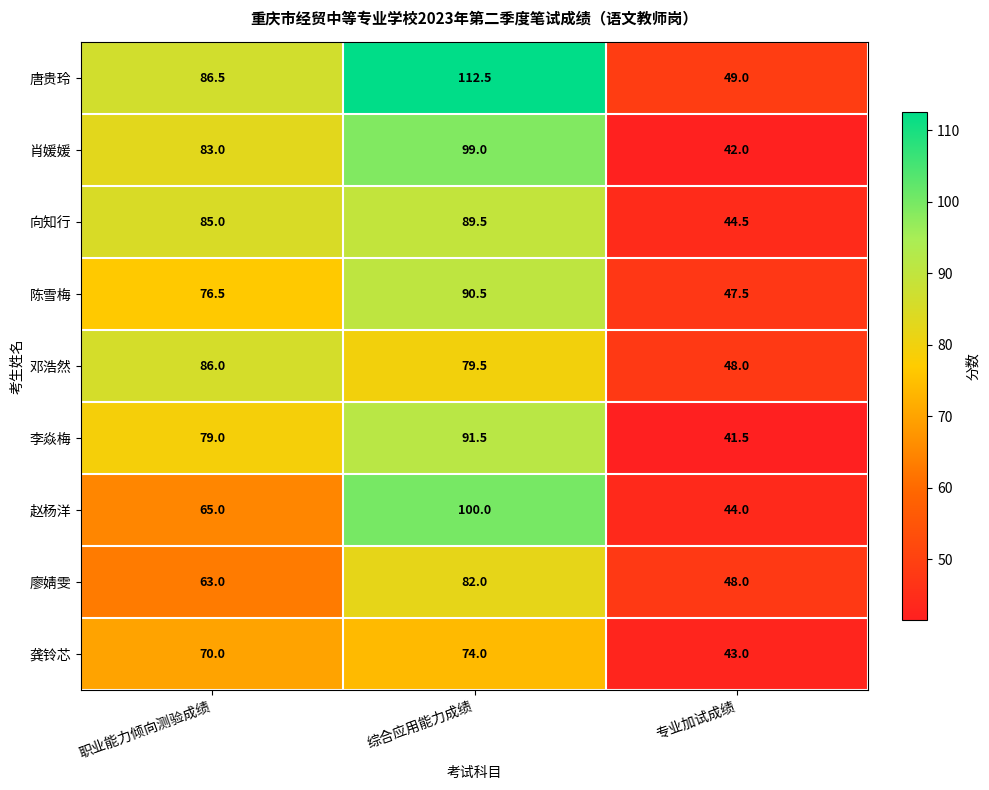

Read the 廖婧雯 value at 综合应用能力成绩.

82.0